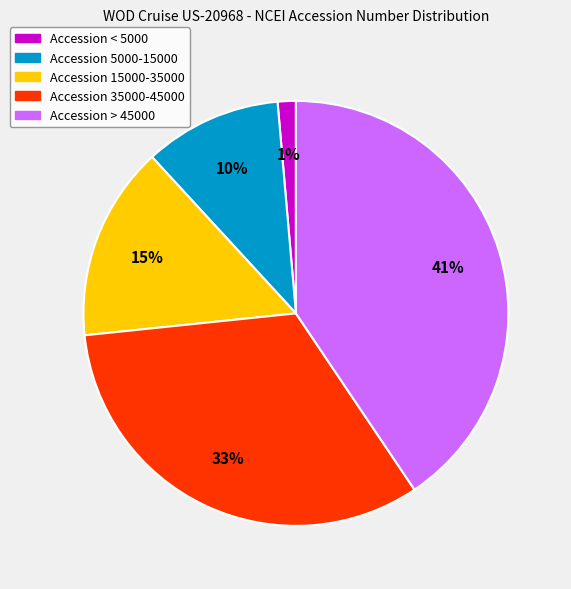

Is it true that Accession 15000-35000 is 15% of the pie?

True